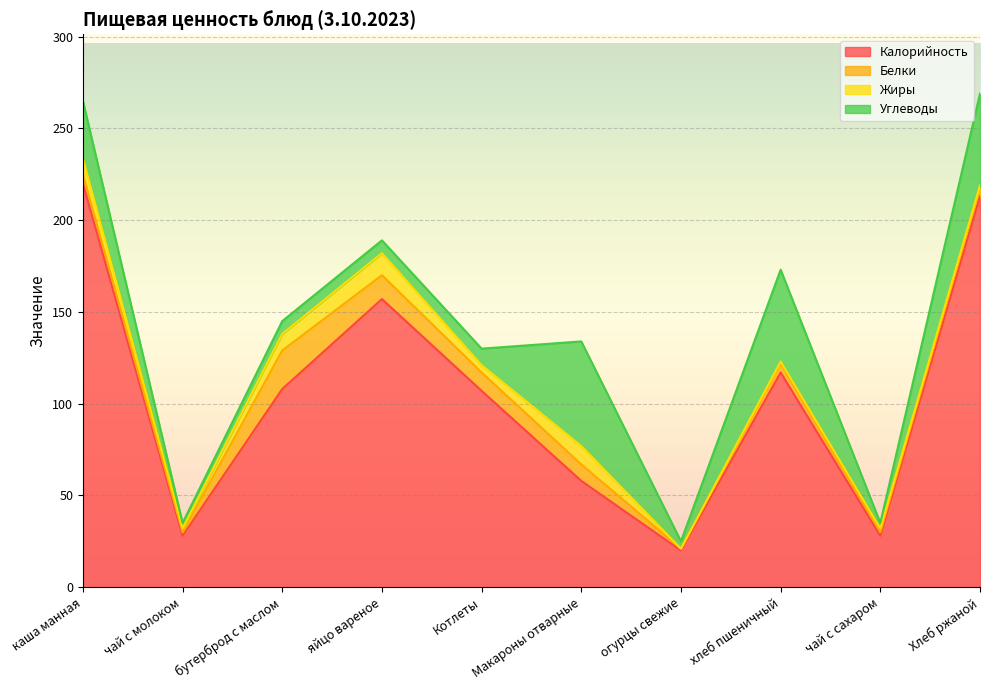

Which series has the largest total across all categories?

Калорийность